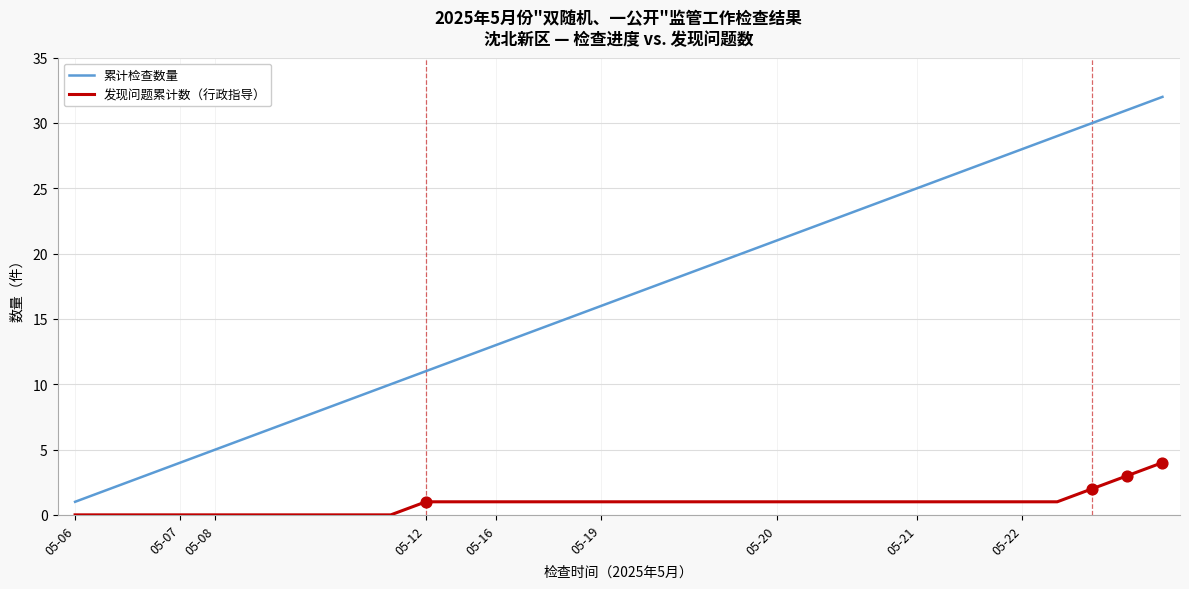

Which series has the largest total across all categories?

累计检查数量